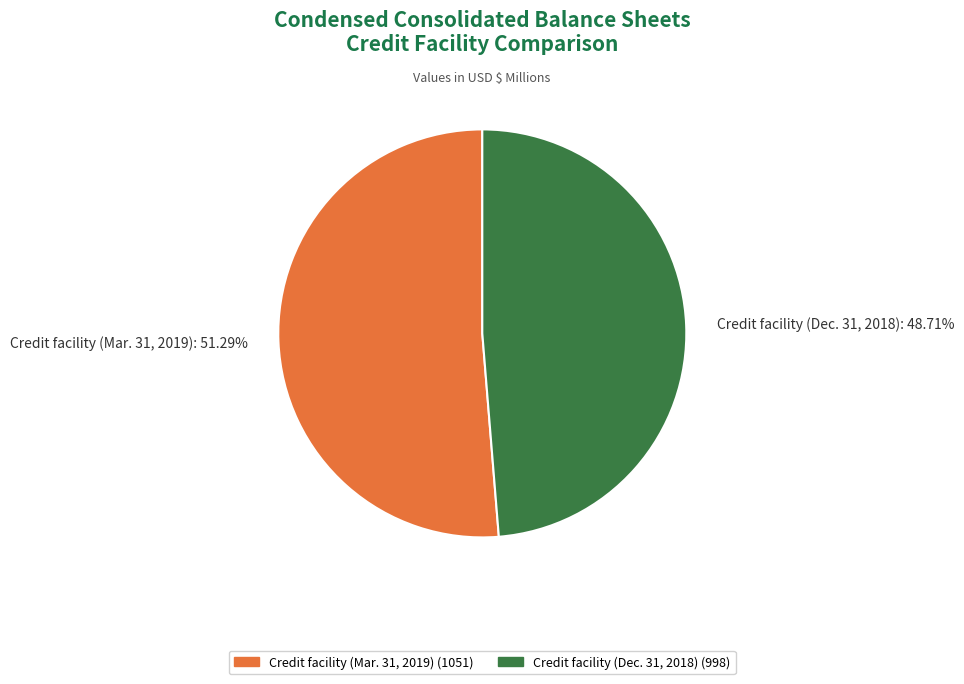

Rank the categories by value from lowest to highest.

Credit facility (Dec. 31, 2018), Credit facility (Mar. 31, 2019)